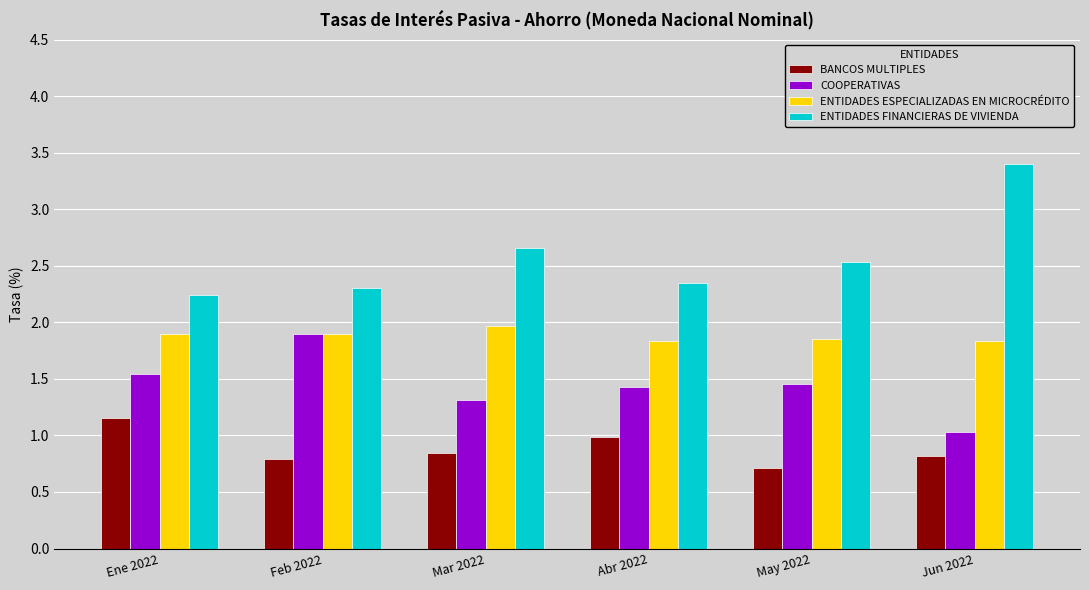

Does the chart contain stacked bars?

No